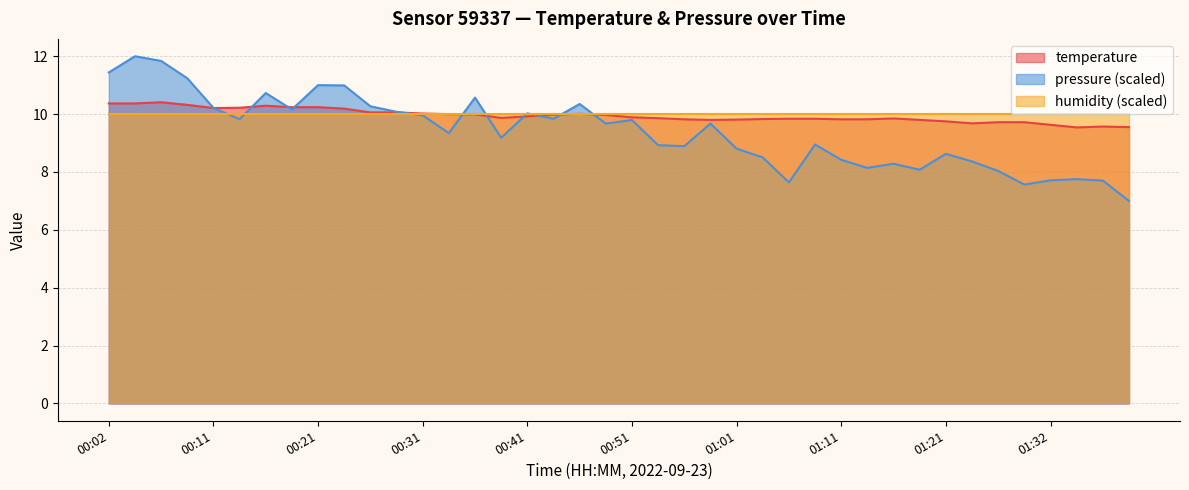

True or false: temperature has a value of 15.0 at 01:19.

False